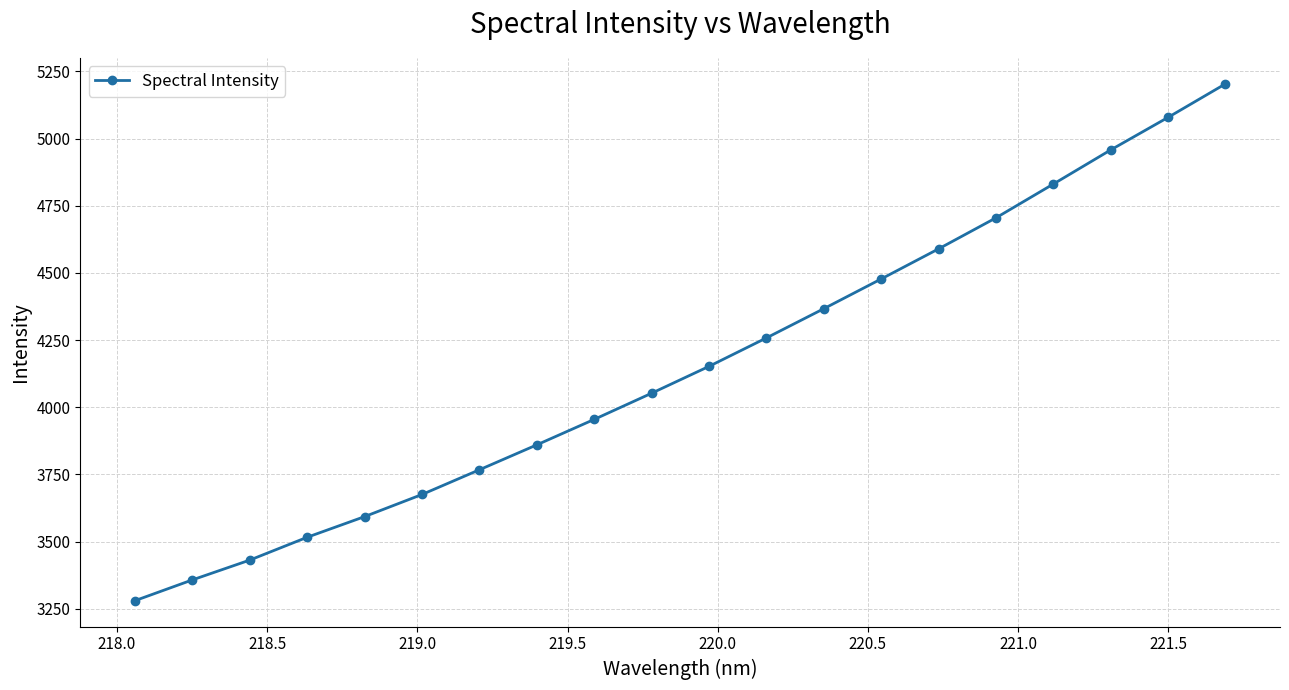

True or false: there are more than 2 points higher than both neighbors.

False